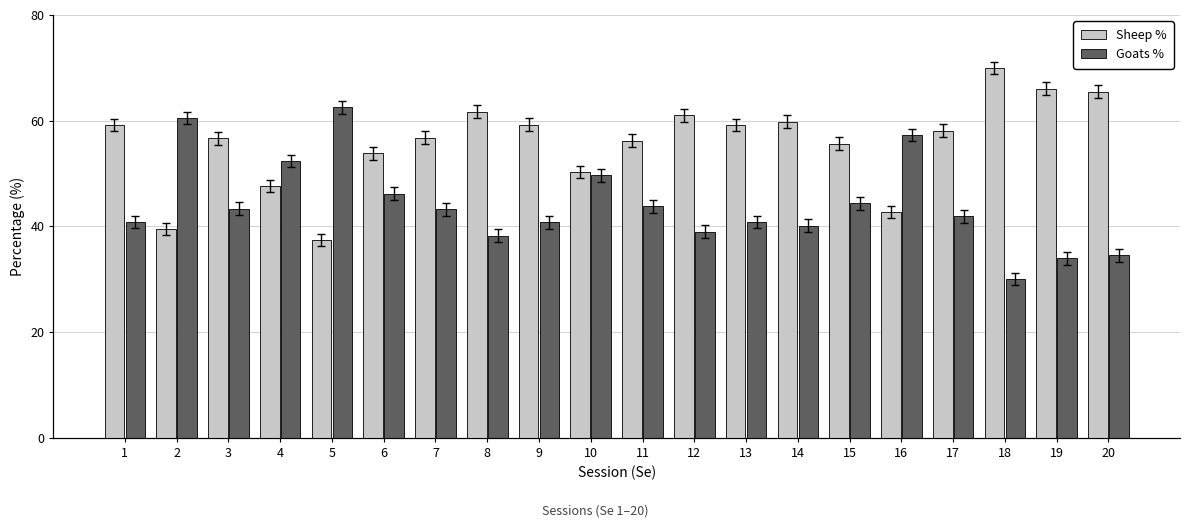

What is the total value across all series at 9?

100.0